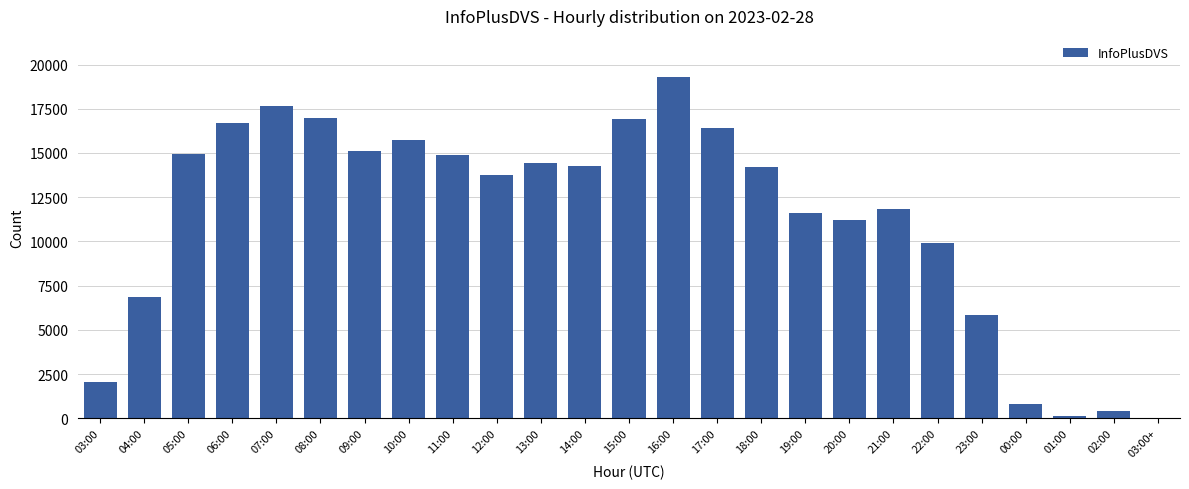

At which category does the chart reach its peak across all series?

16:00